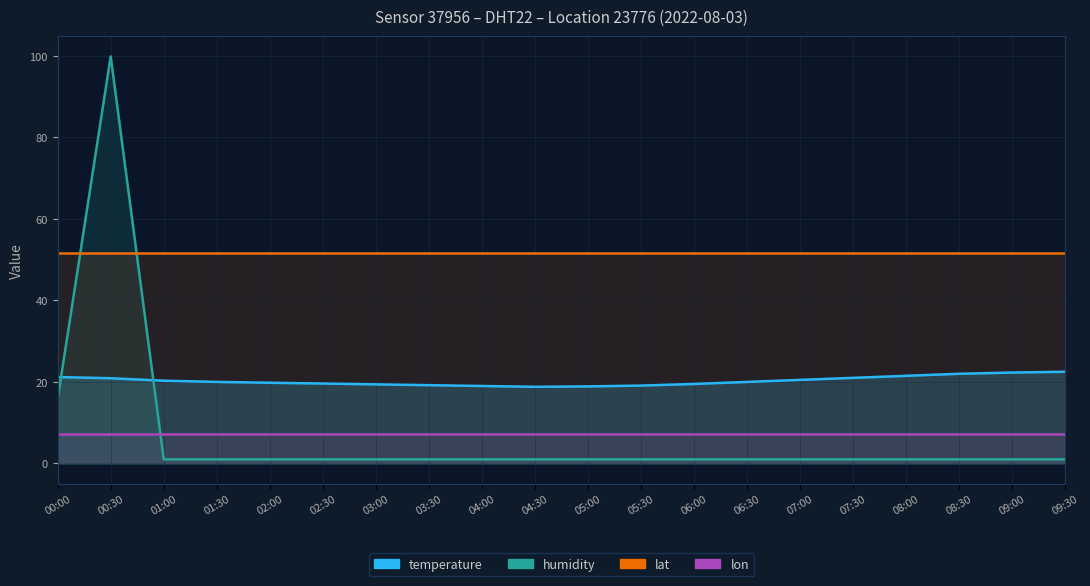

What is the label of the 17th point from the right?

01:30